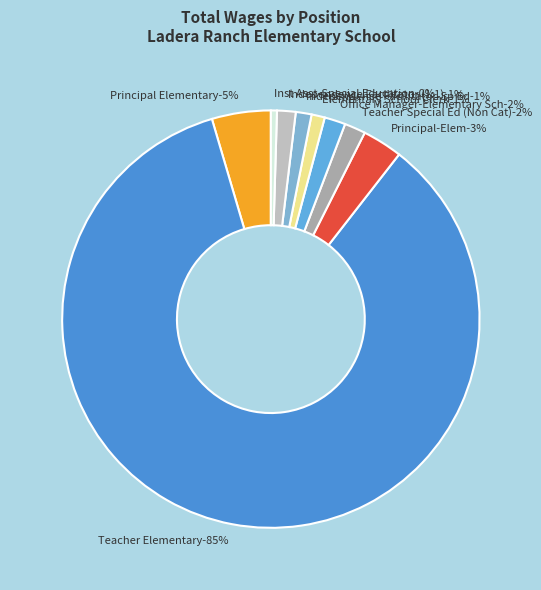

Combined, what portion of the pie is Elementary School Clerk and Teacher Elementary?

85.9%